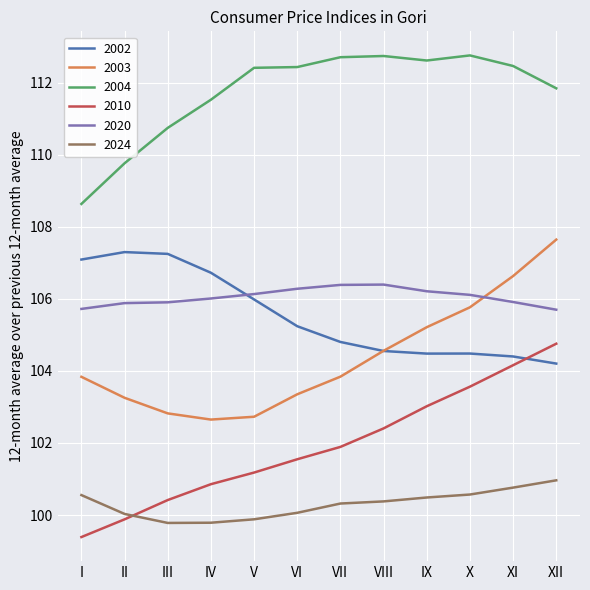

Rank the series at VI from lowest to highest value.

2024, 2010, 2003, 2002, 2020, 2004